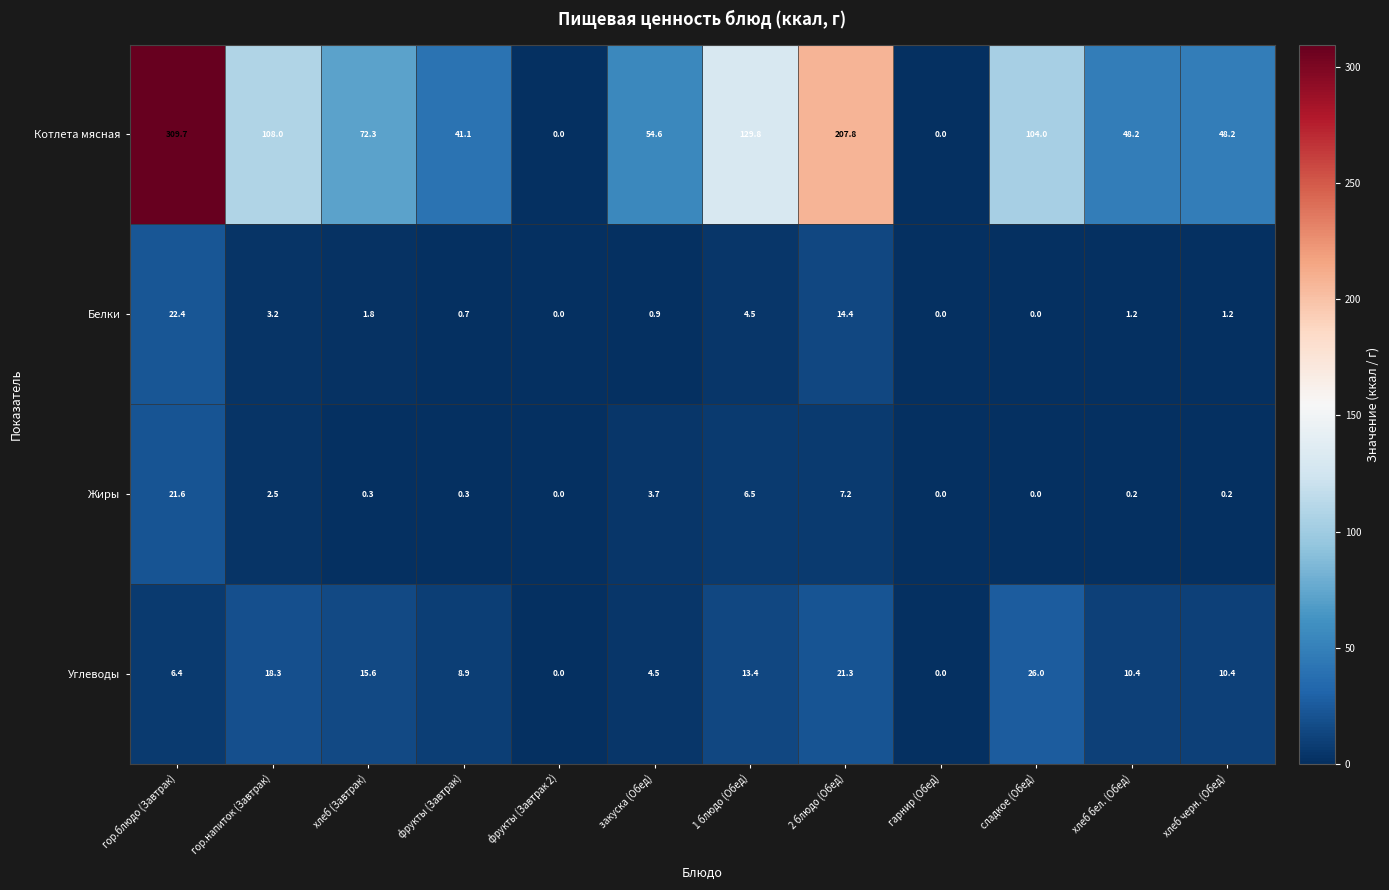

What is the total value across all series at хлеб черн. (Обед)?

60.0